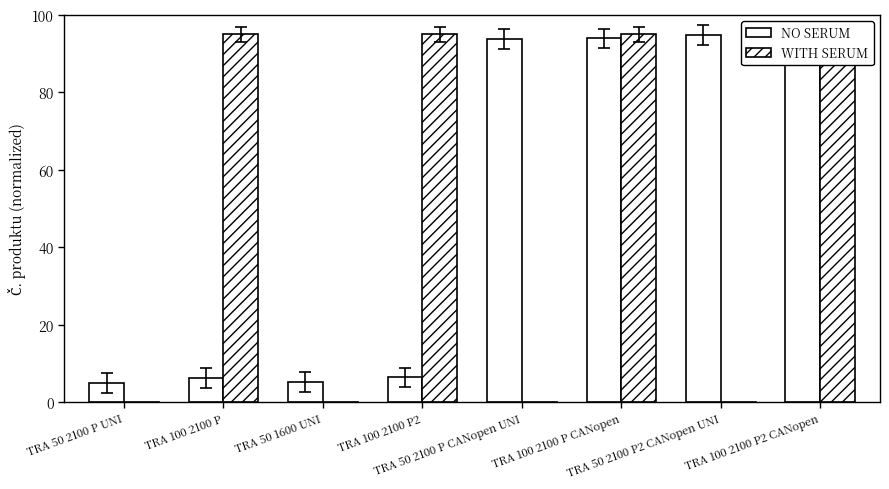

Which label corresponds to the largest value in the chart?

TRA 100 2100 P2 CANopen